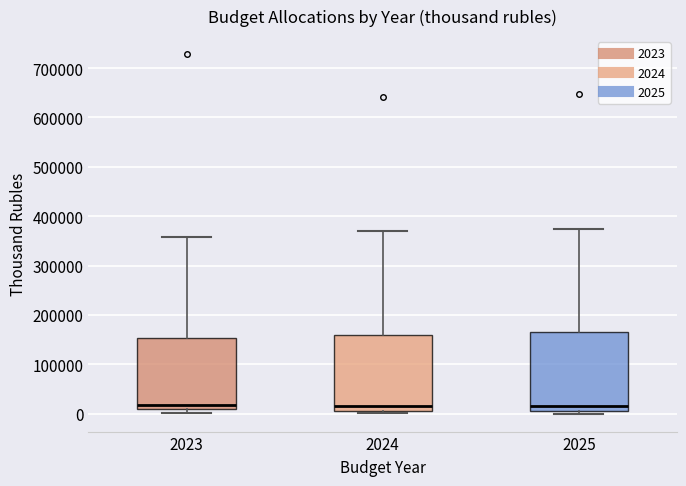

Reading left to right, transcribe this box plot: for each box, give where its median line is, the range the box spans, and where its two whiskers end, as read against the y-axis. The values are not printed on the chart, so give them approximately, as read against the axis.

2023: median 20000, box 10000 to 150000, whiskers 0 to 360000
2024: median 20000, box 10000 to 160000, whiskers 0 to 370000
2025: median 20000, box 10000 to 170000, whiskers 0 to 370000